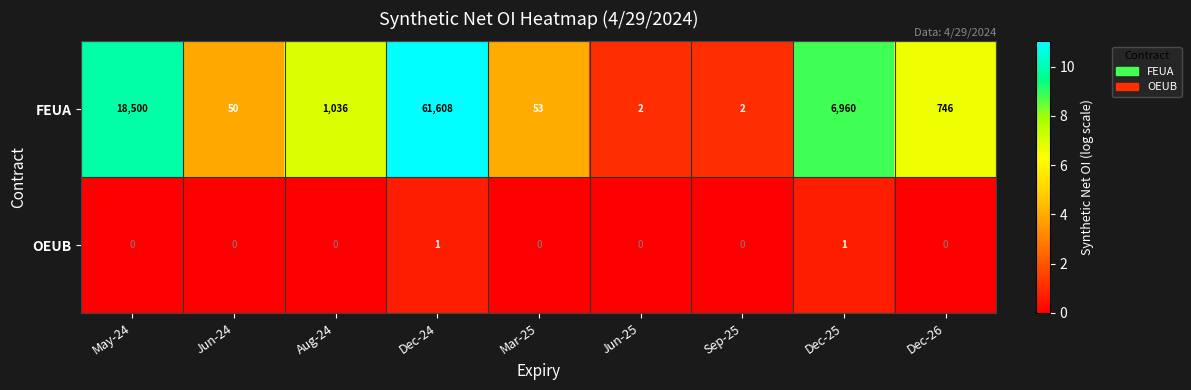

Which series changed the most between Dec-24 and Dec-26?

FEUA